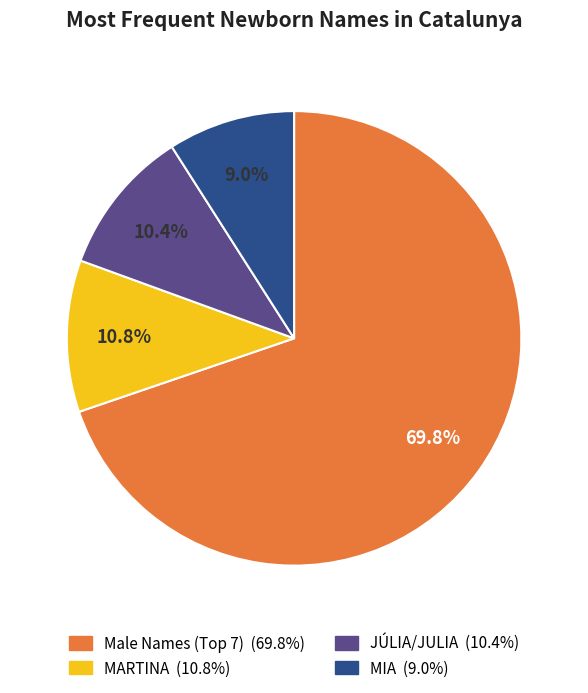

Does any single category account for the majority?

Yes